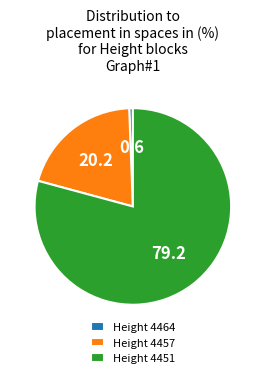

Combined, do Height 4451 and Height 4464 account for over 50%?

Yes